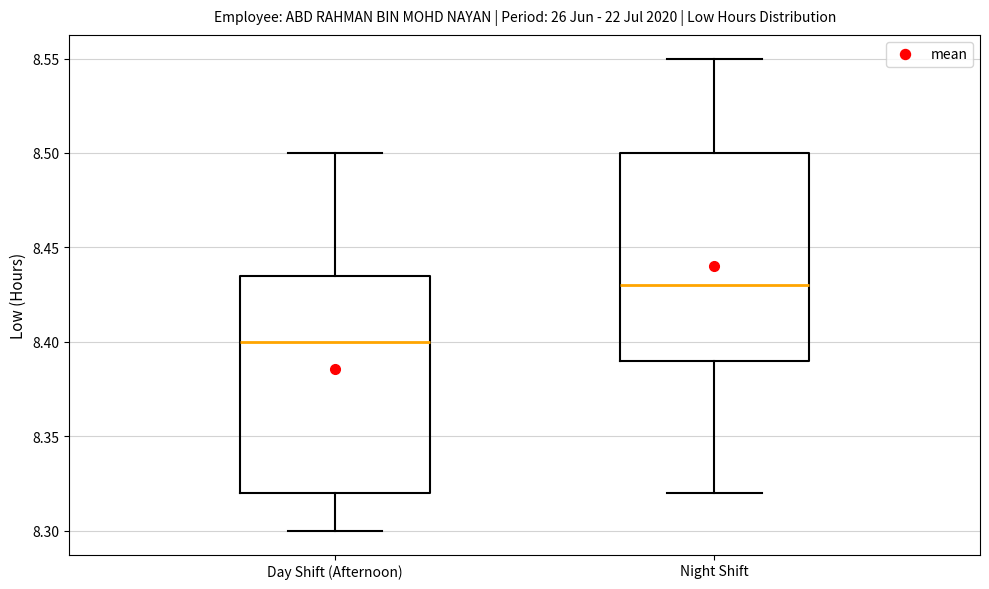

Reading left to right, transcribe this box plot: for each box, give where its median line is, the range the box spans, and where its two whiskers end, as read against the y-axis. The values are not printed on the chart, so give them approximately, as read against the axis.

Day Shift (Afternoon): median 8.400, box 8.320 to 8.435, whiskers 8.300 to 8.500
Night Shift: median 8.430, box 8.390 to 8.500, whiskers 8.320 to 8.550